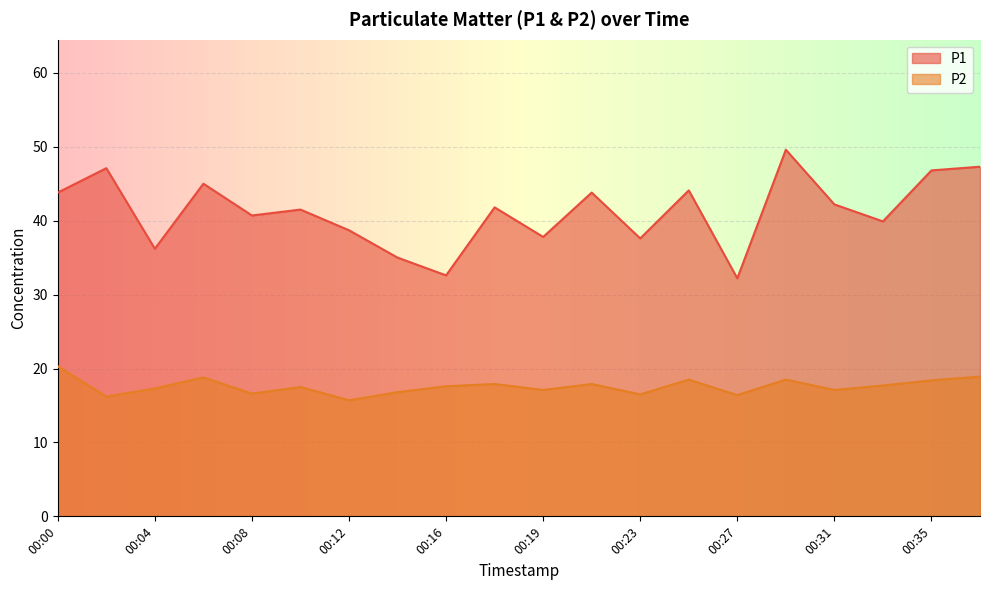

What is the sum of the P1 values at 00:29 and 00:33?

89.5